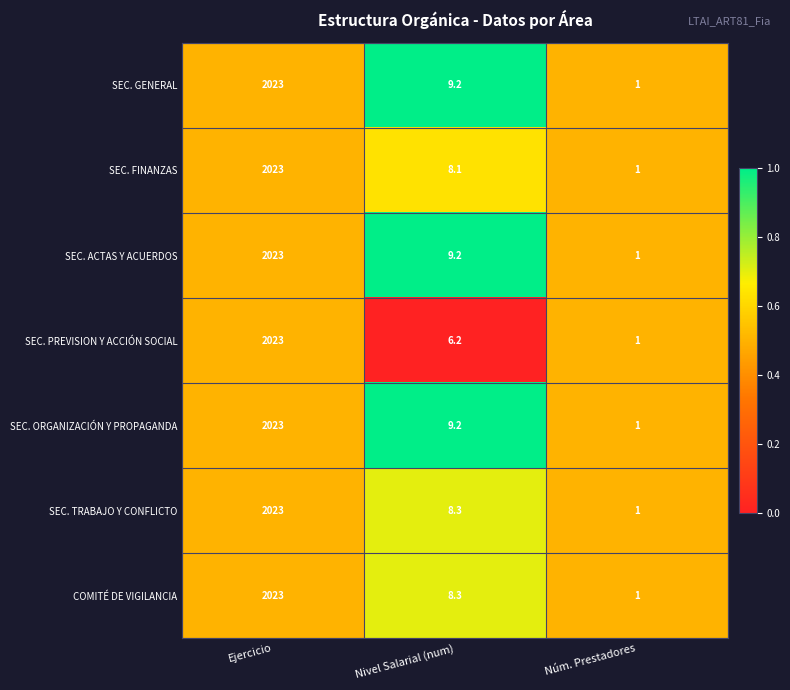

Reading right to left, list all the values displayed in this chart.

SEC. GENERAL: 1.0	9.2	2023.0
SEC. FINANZAS: 1.0	8.1	2023.0
SEC. ACTAS Y ACUERDOS: 1.0	9.2	2023.0
SEC. PREVISION Y ACCIÓN SOCIAL: 1.0	6.2	2023.0
SEC. ORGANIZACIÓN Y PROPAGANDA: 1.0	9.2	2023.0
SEC. TRABAJO Y CONFLICTO: 1.0	8.3	2023.0
COMITÉ DE VIGILANCIA: 1.0	8.3	2023.0